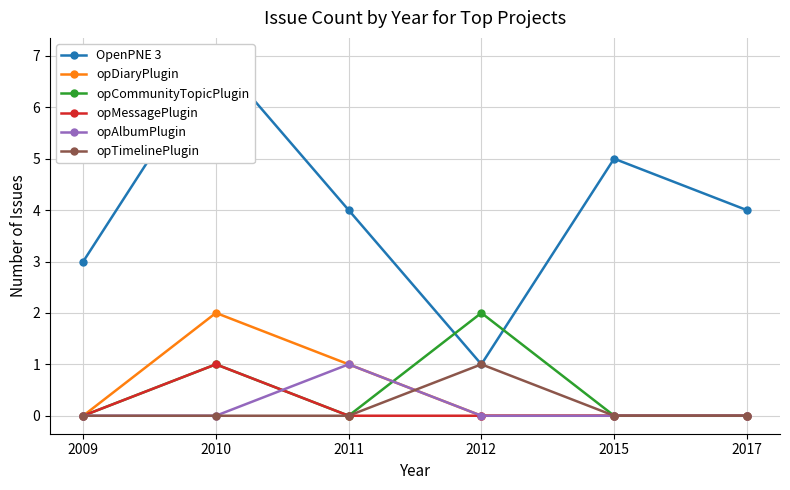

Rank the series at 2017 from highest to lowest value.

OpenPNE 3, opDiaryPlugin, opCommunityTopicPlugin, opMessagePlugin, opAlbumPlugin, opTimelinePlugin